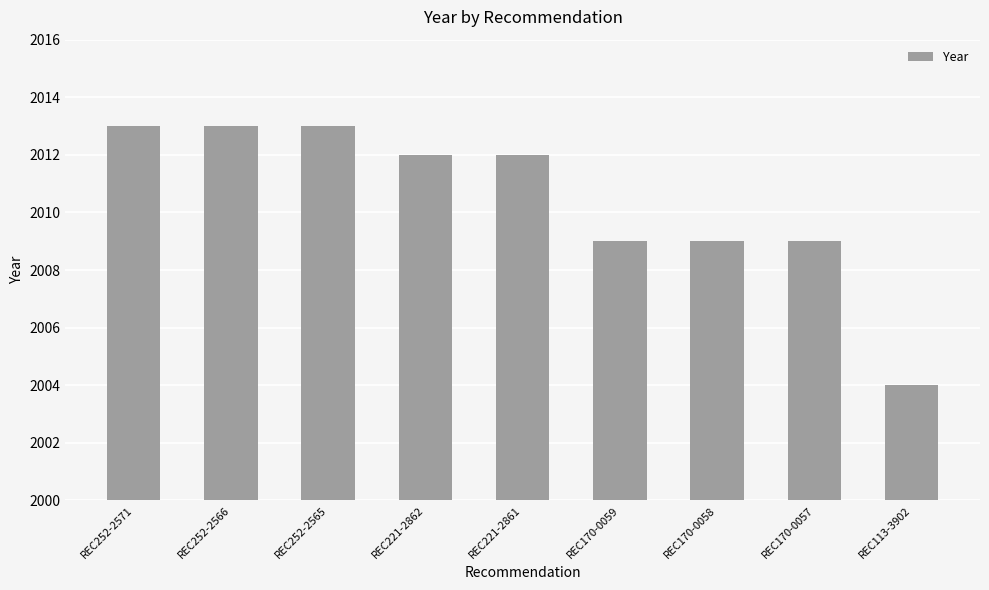

Does the chart contain stacked bars?

No